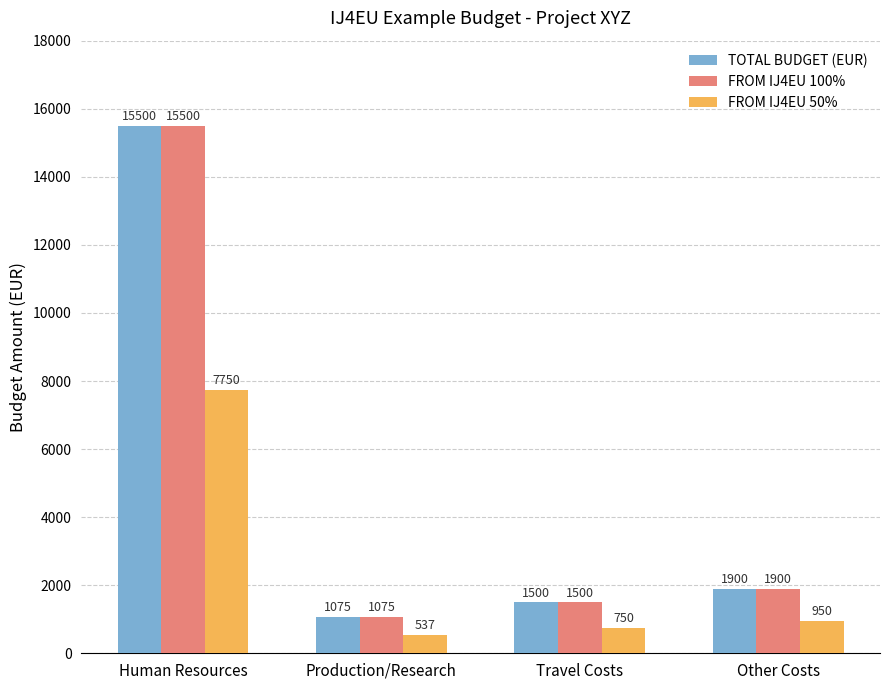

What is the spread (max minus min) of values at Human Resources?

7750.0